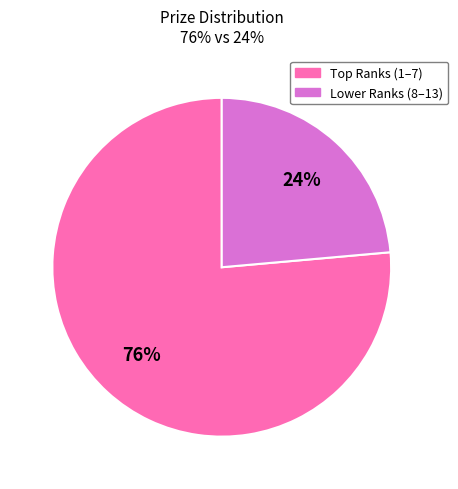

To the nearest percent, what is the average slice percentage?

50%